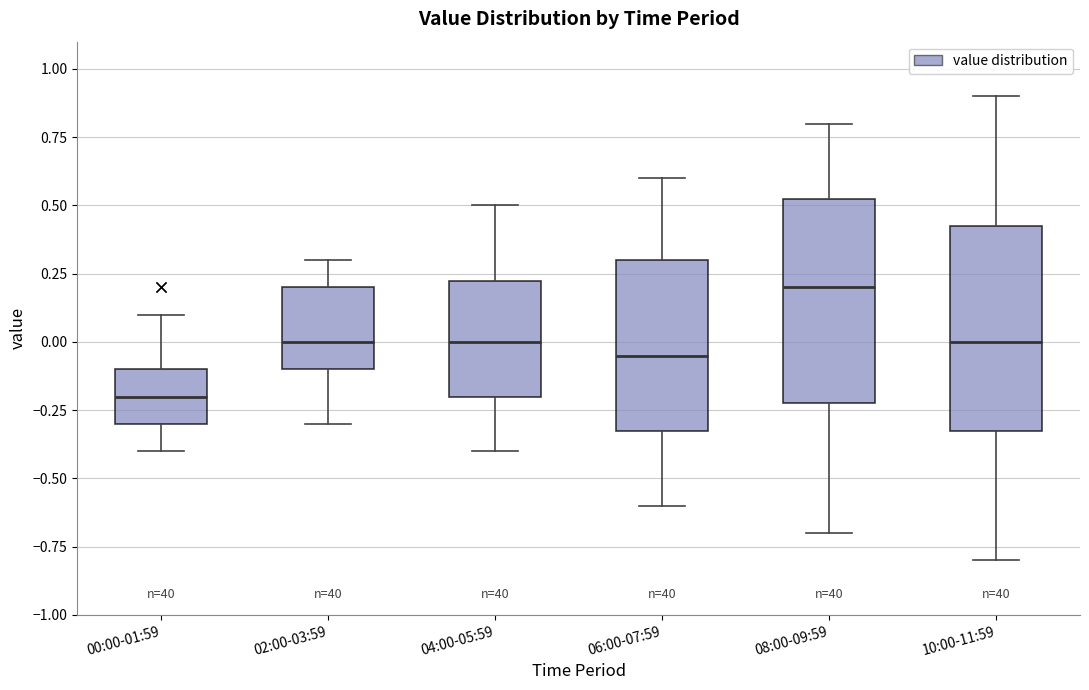

Which box's median line is the highest?

08:00-09:59